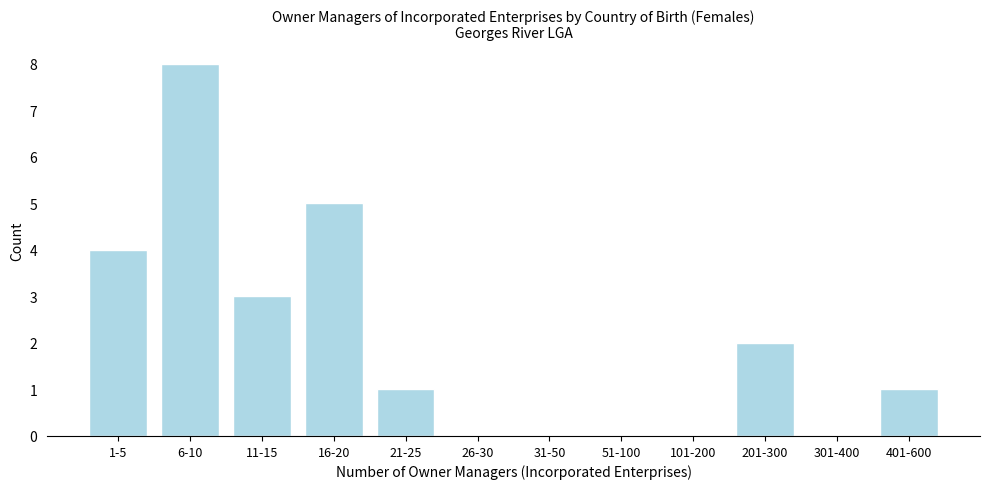

Reading left to right, list all the values displayed in this chart.

1-5=4	6-10=8	11-15=3	16-20=5	21-25=1	26-30=0	31-50=0	51-100=0	101-200=0	201-300=2	301-400=0	401-600=1